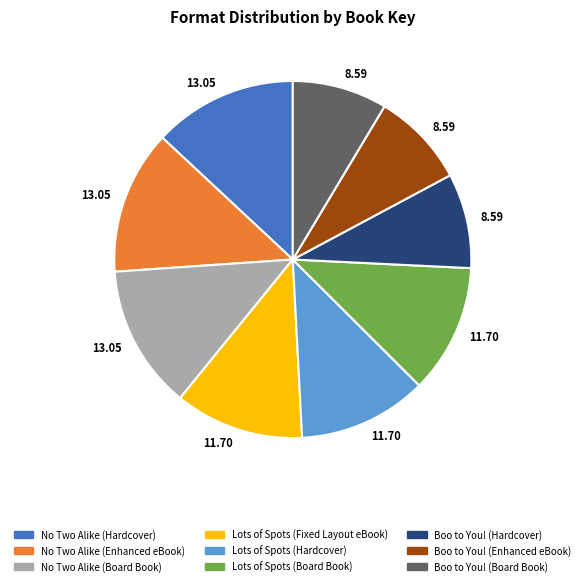

Is there any slice that represents more than half of the pie?

No